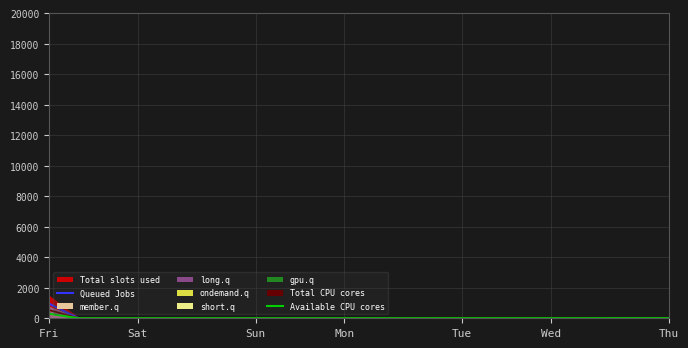

Rank the series at Sat from lowest to highest value.

Queued Jobs, Available CPU cores, Total CPU cores